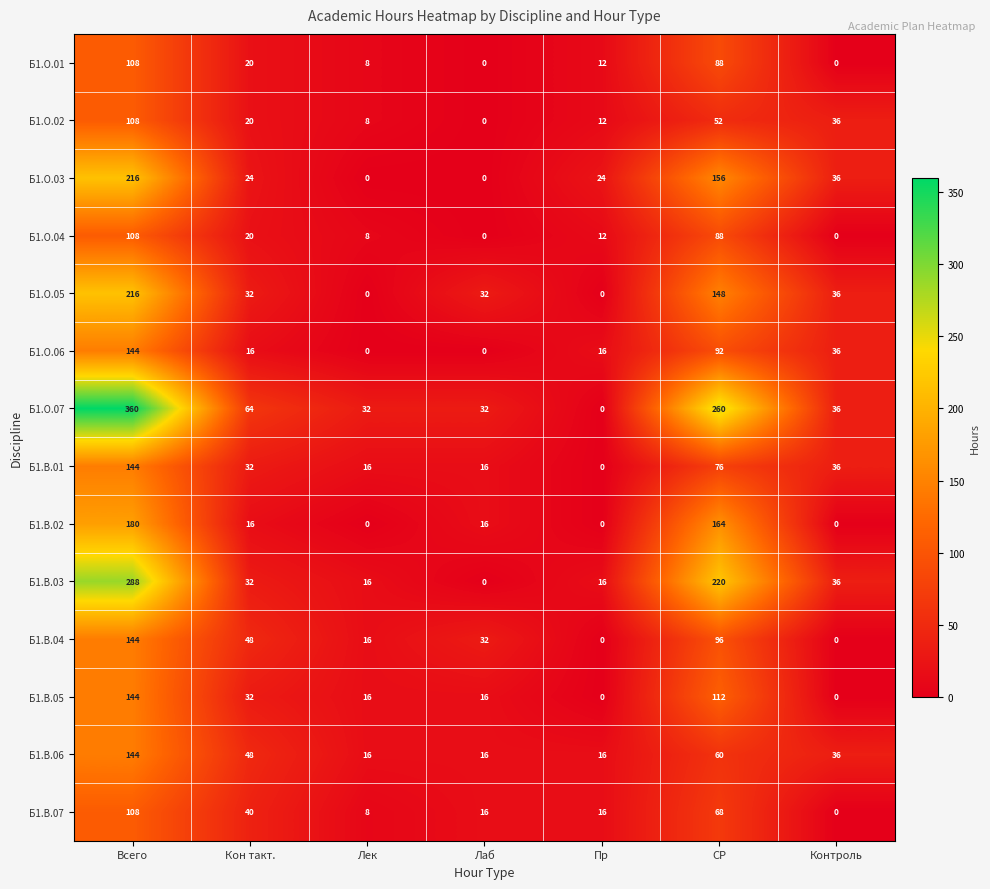

Which series has the largest range (max minus min)?

Б1.О.07